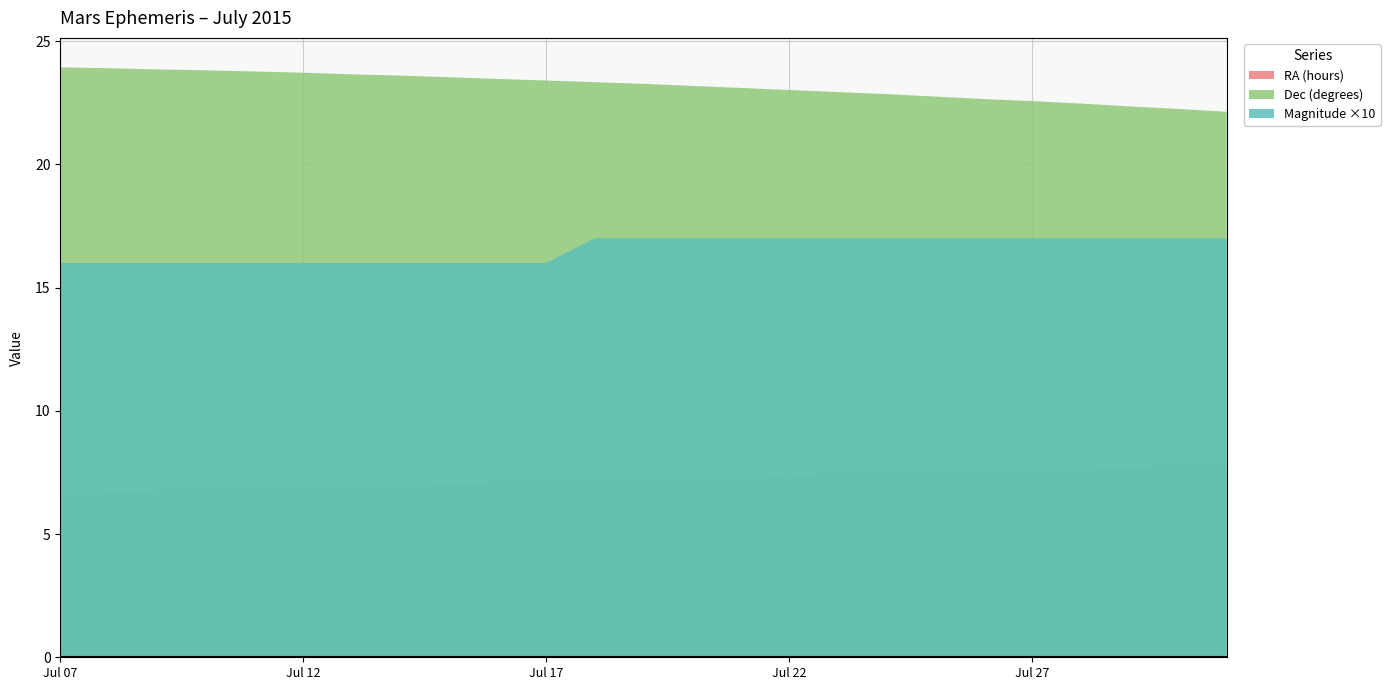

Reading right to left, extract all data points from this chart.

RA_hours: 7.0	7.0	7.0	7.0	7.0	7.0	7.0	7.0	7.0	7.0	7.0	7.0	7.0	7.0	7.0	7.0	7.0	6.0	6.0	6.0	6.0	6.0	6.0	6.0	6.0
RA_min: 46.0	44.0	41.0	38.0	35.0	32.0	30.0	27.0	24.0	21.0	18.0	15.0	13.0	10.0	7.0	4.0	1.0	58.0	55.0	53.0	50.0	47.0	44.0	41.0	38.0
Dec_deg: 22.0	22.0	22.0	22.0	22.0	22.0	22.0	22.0	22.0	23.0	23.0	23.0	23.0	23.0	23.0	23.0	23.0	23.0	23.0	23.0	23.0	23.0	23.0	23.0	23.0
Dec_min: 8.0	15.0	21.0	28.0	34.0	39.0	45.0	51.0	56.0	1.0	6.0	11.0	16.0	20.0	24.0	28.0	32.0	36.0	39.0	43.0	46.0	49.0	51.0	54.0	56.0
Magnitude: 1.7	1.7	1.7	1.7	1.7	1.7	1.7	1.7	1.7	1.7	1.7	1.7	1.7	1.7	1.6	1.6	1.6	1.6	1.6	1.6	1.6	1.6	1.6	1.6	1.6